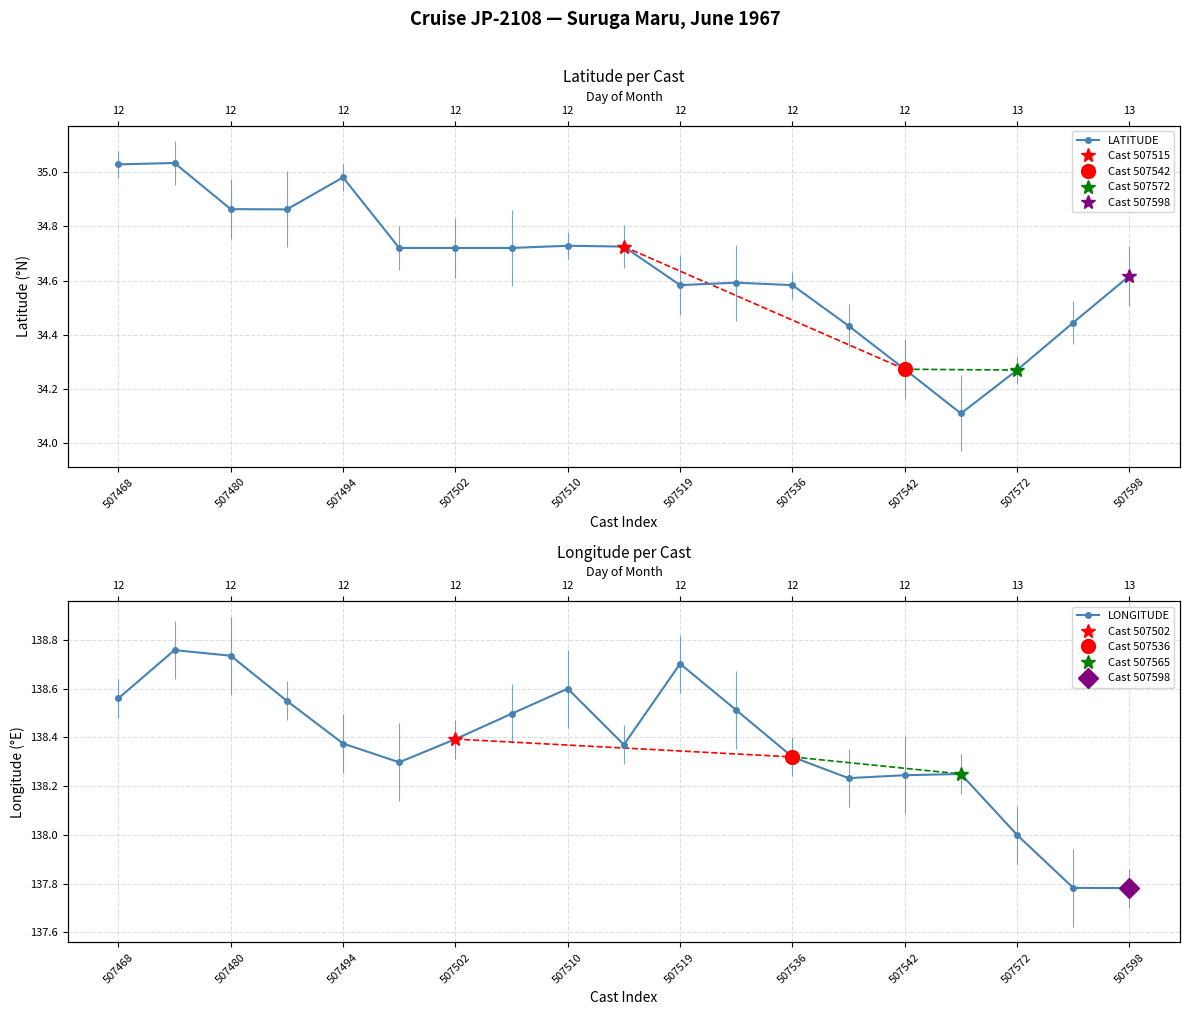

True or false: LONGITUDE has a value of 181.0 at 507519.

False